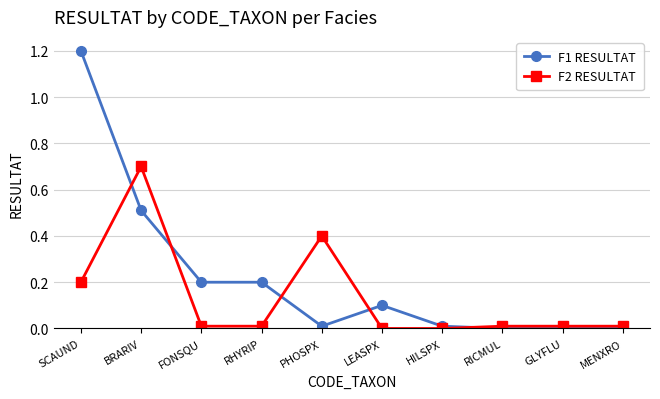

The F1 RESULTAT series shows 0.1 at FONSQU. True or false?

False